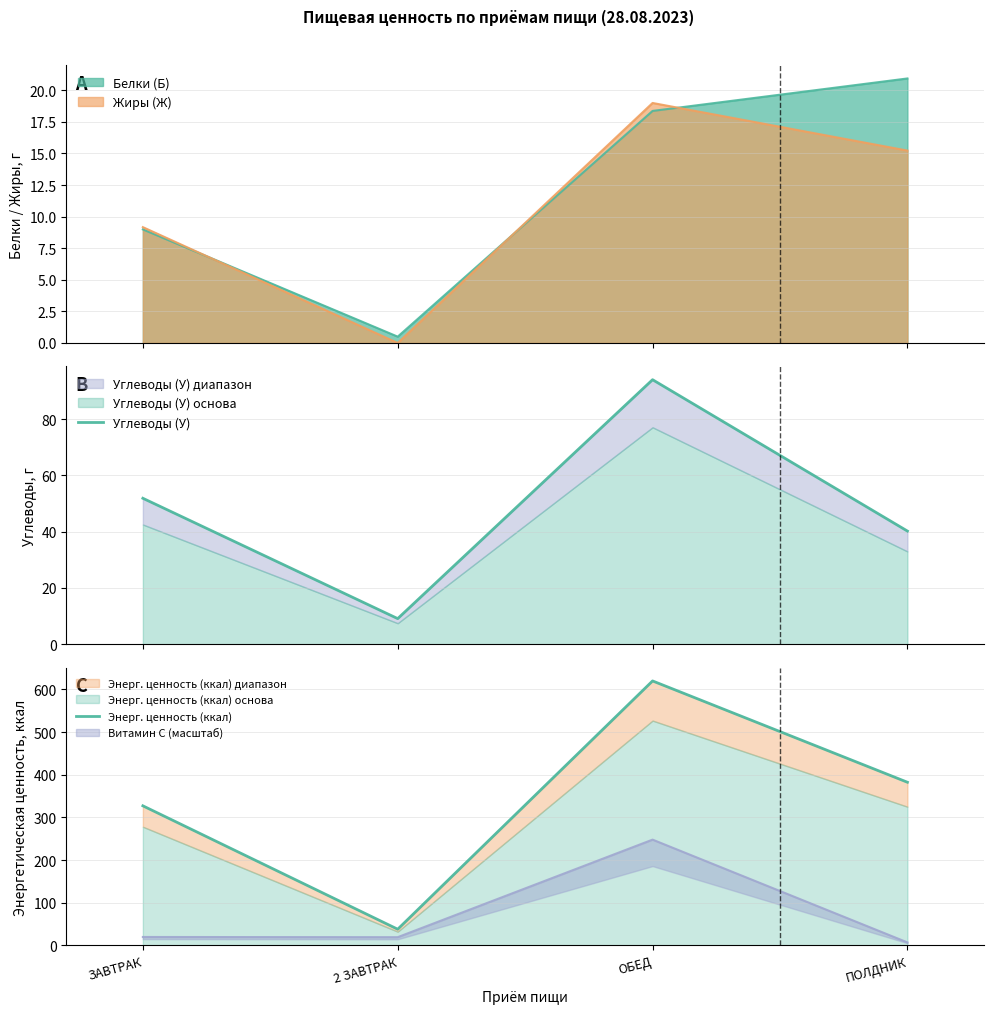

At which category is the sum across all series the highest?

ОБЕД